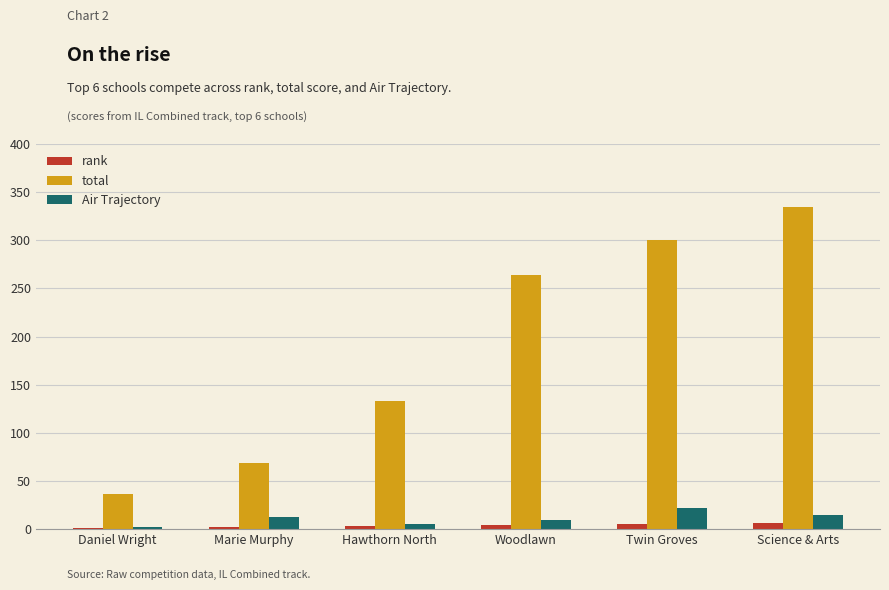

What is the average value of the total series?

190